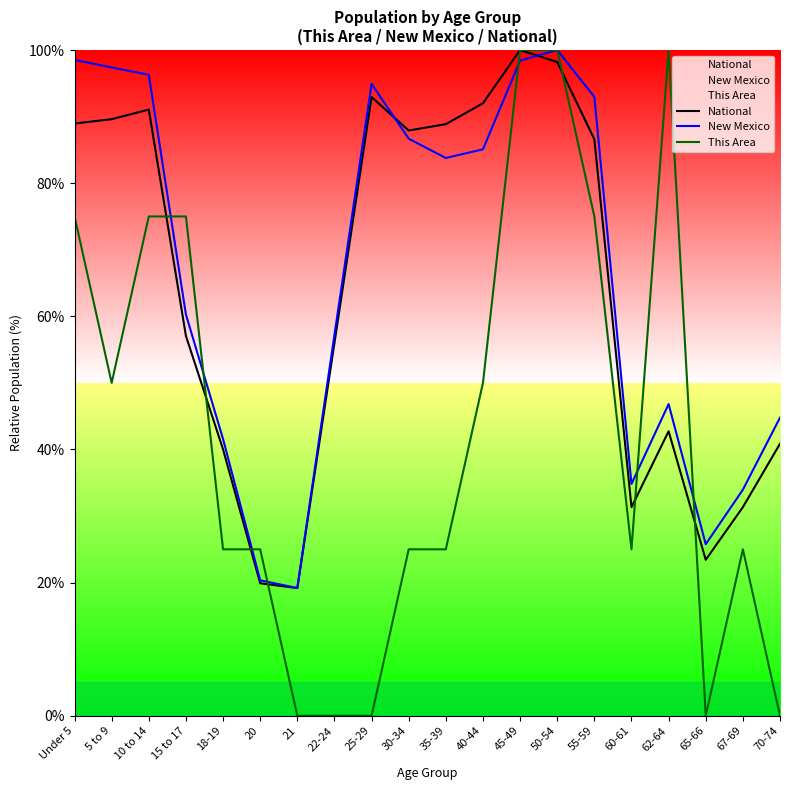

What is the value of the New Mexico point at the 8th from the left?

57.2